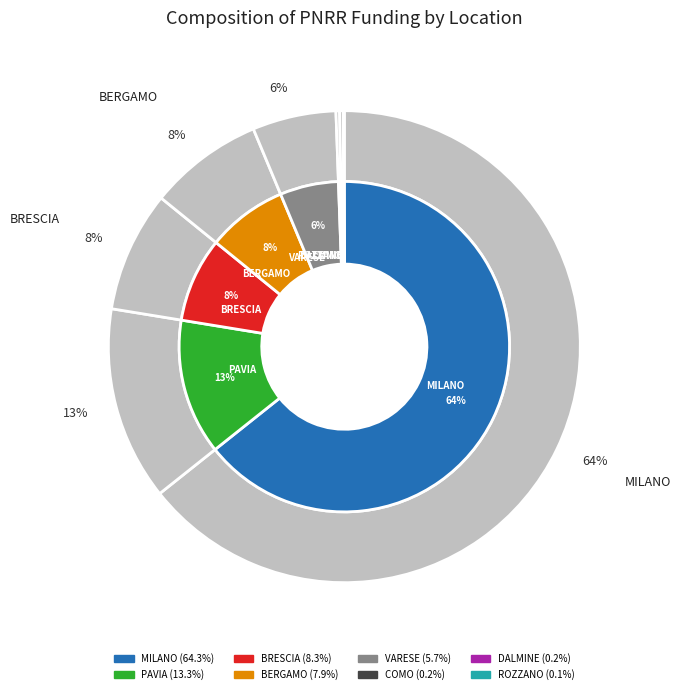

Count the number of slices in the pie.

8